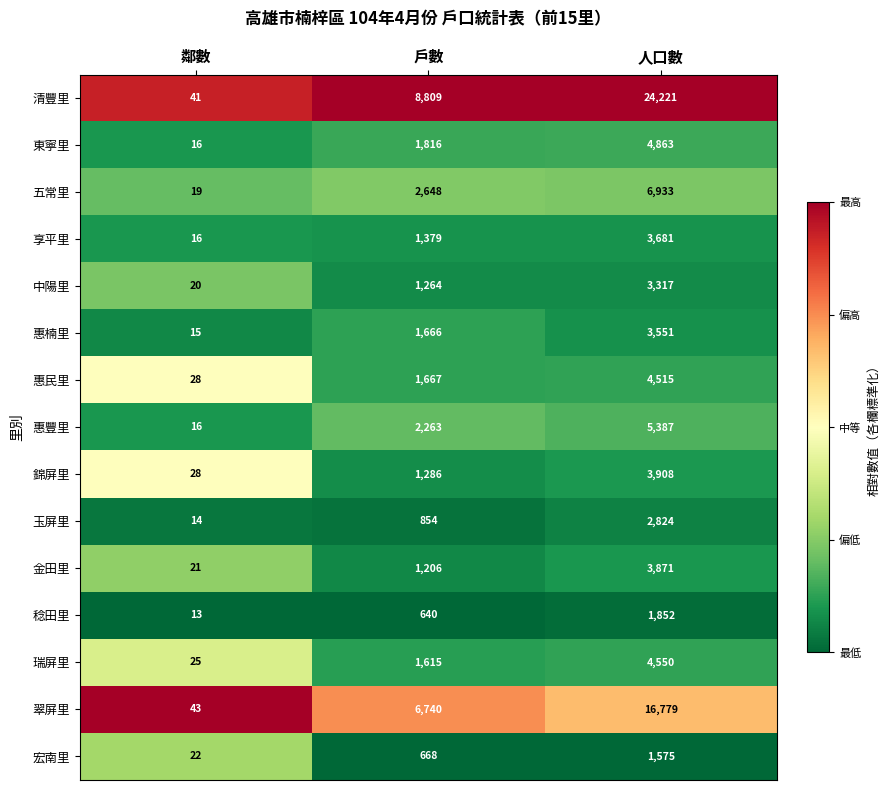

Rank the series by their maximum value, from lowest to highest.

宏南里, 稔田里, 玉屏里, 中陽里, 惠楠里, 享平里, 金田里, 錦屏里, 惠民里, 瑞屏里, 東寧里, 惠豐里, 五常里, 翠屏里, 清豐里